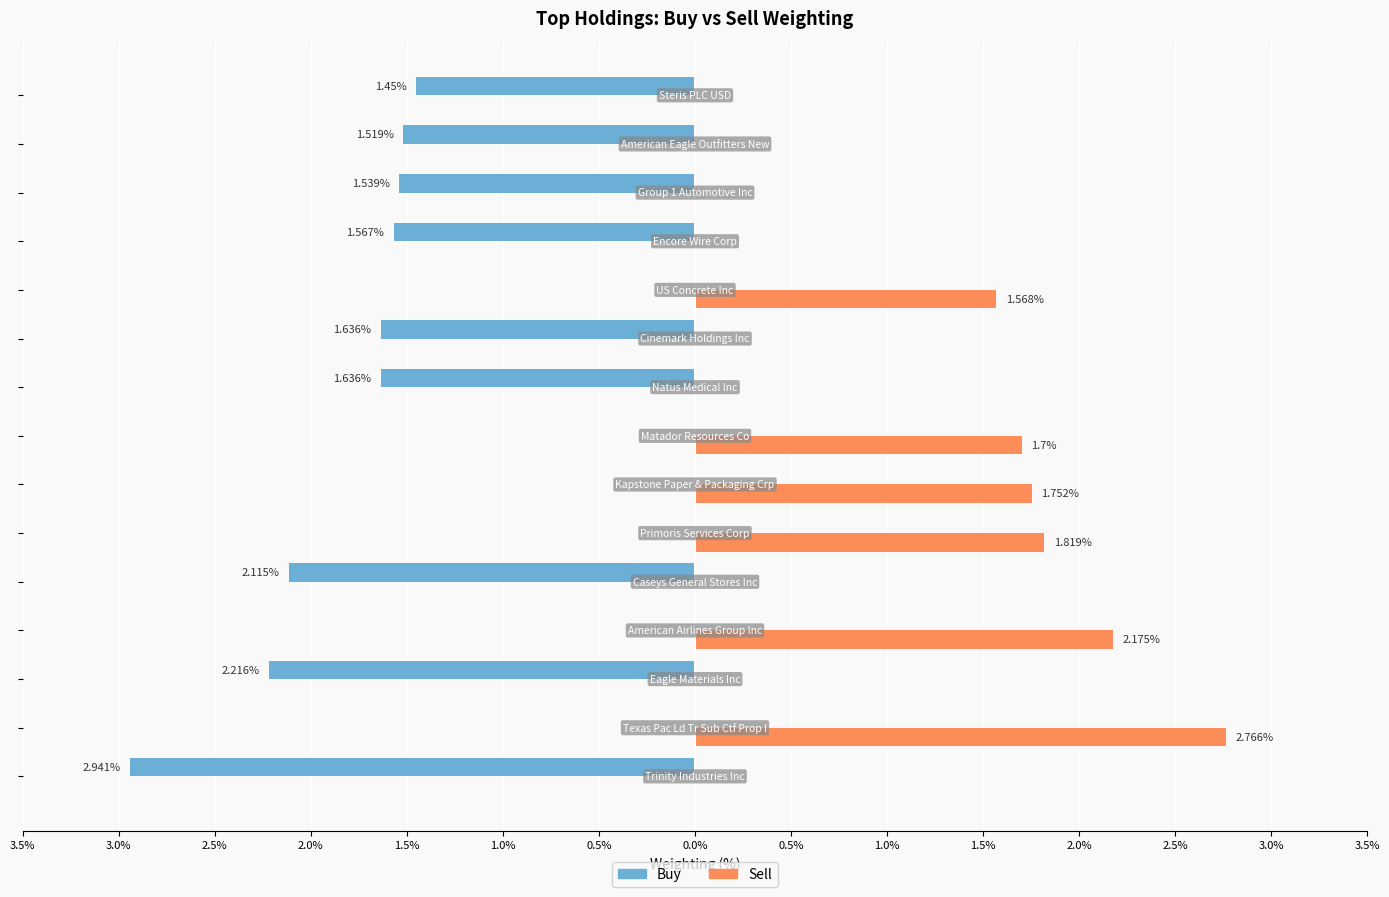

What are all the series names shown in the legend?

Buy, Sell